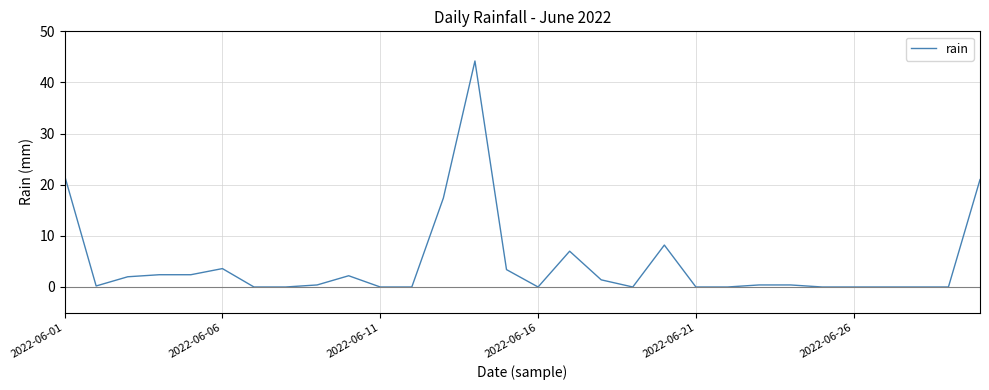

What is the greatest value displayed?

44.2